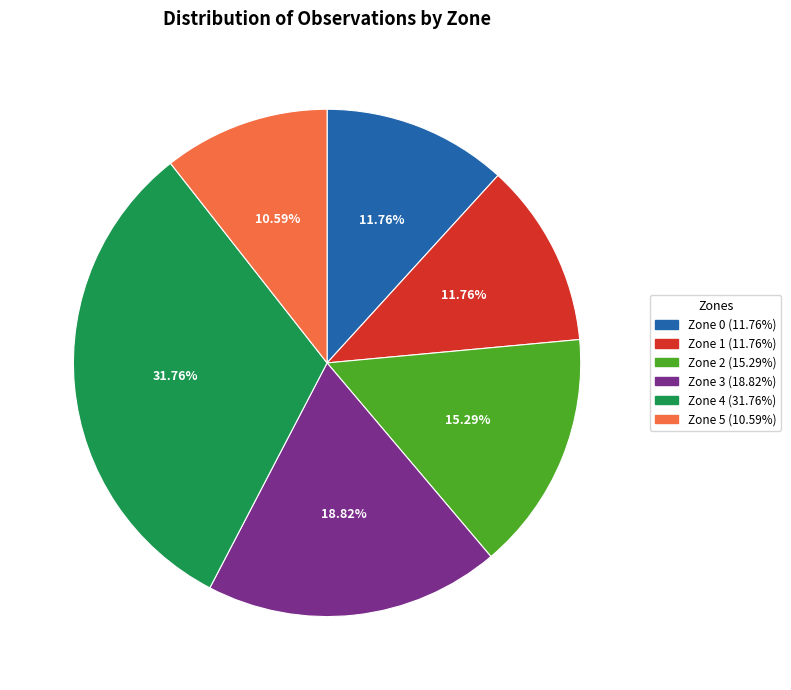

Does any single category account for the majority?

No